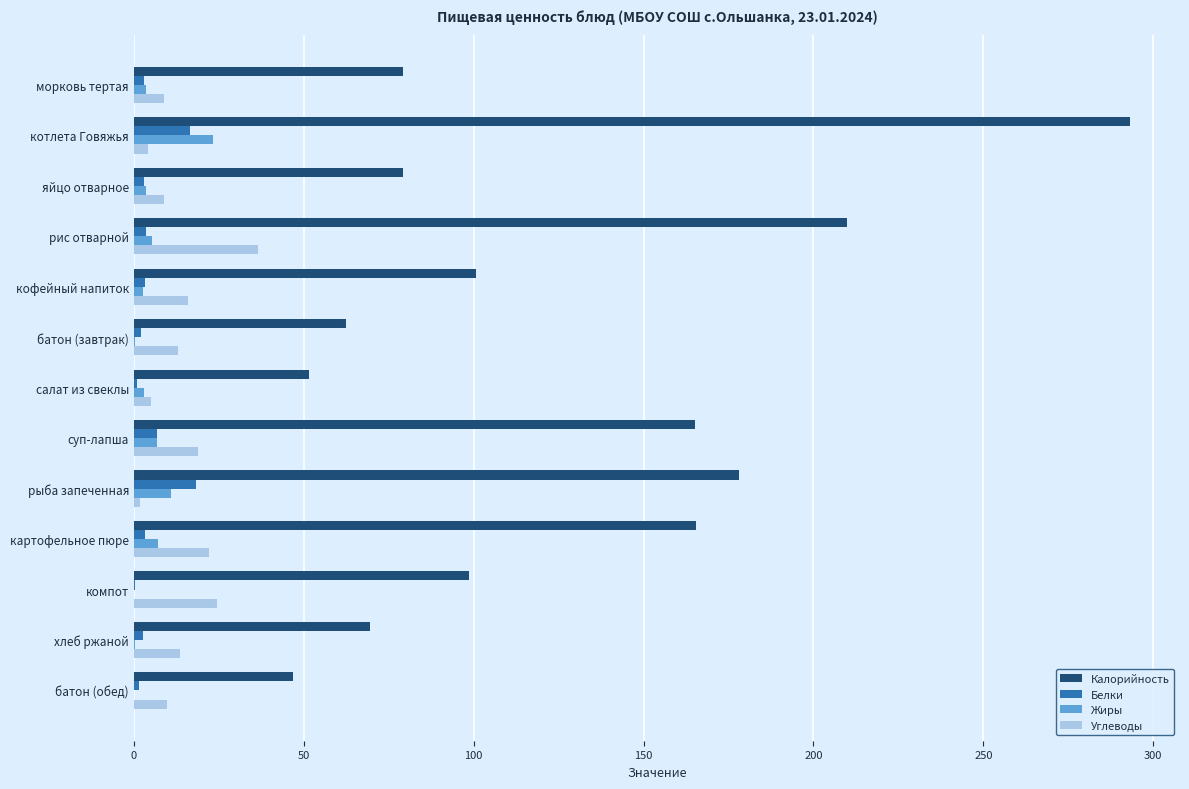

The value of Калорийность at кофейный напиток is 100.6. True or false?

True